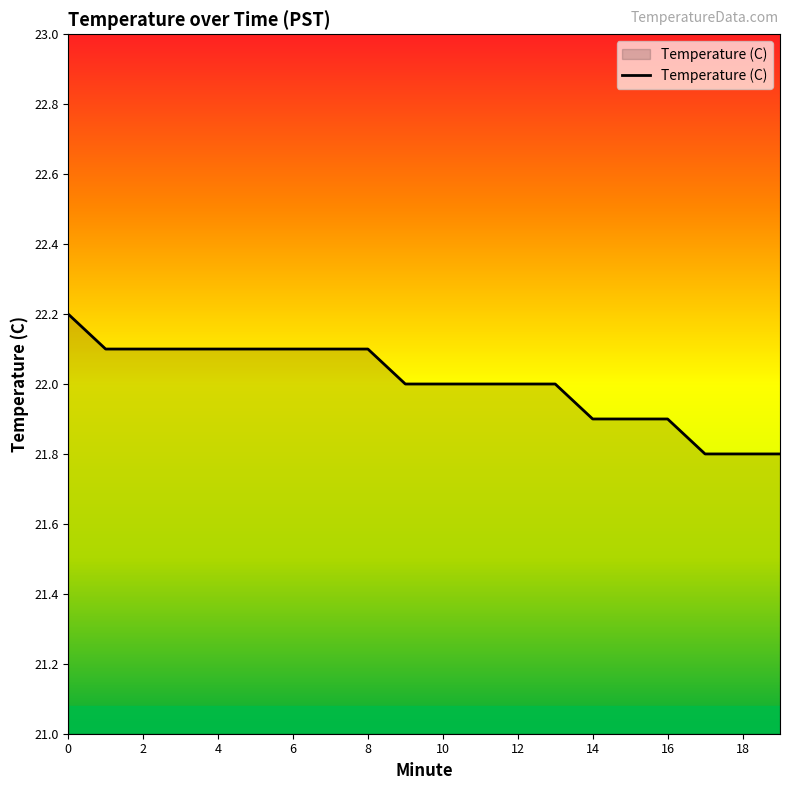

What is the maximum value shown in the chart?

22.2